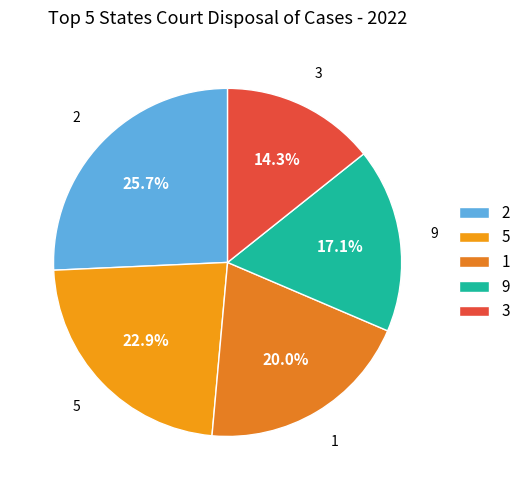

Which category has the smallest portion of the pie?

3